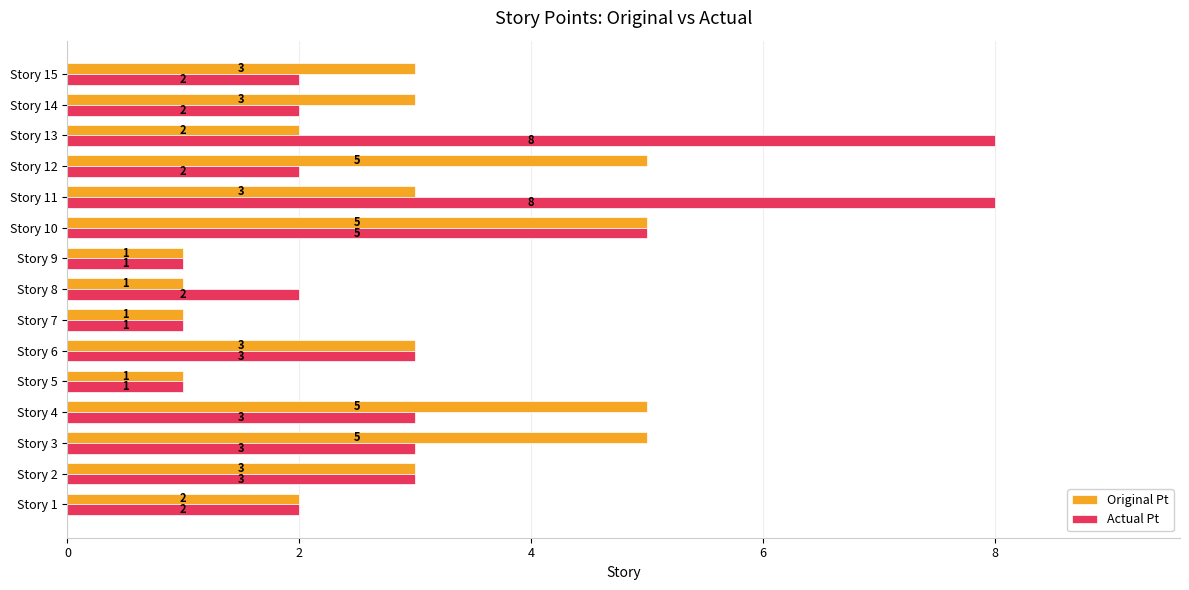

Which series has the largest range (max minus min)?

Actual Pt